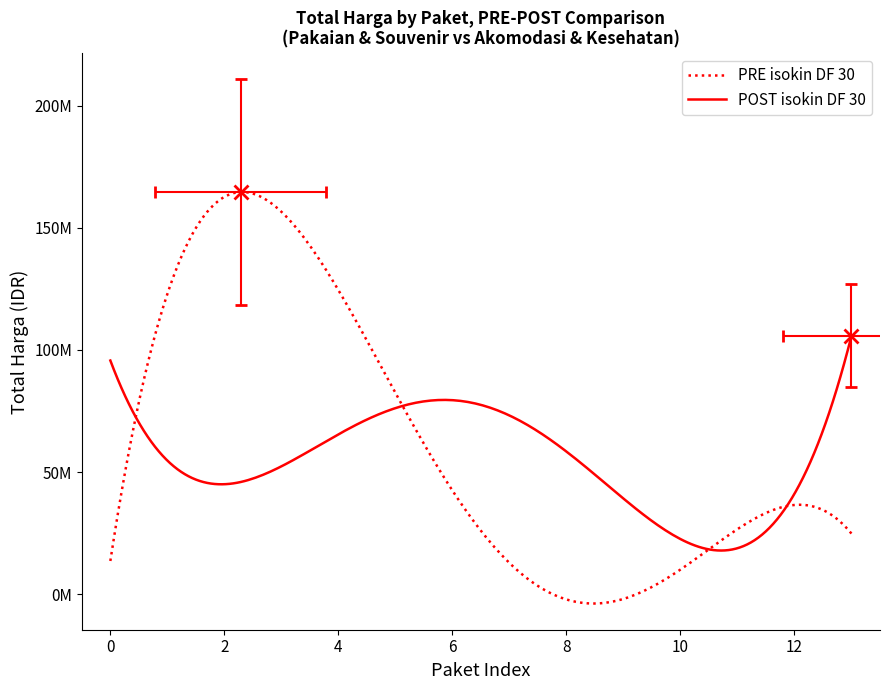

Which series ends up on top after the final intersection of POST isokin DF 30 and PRE isokin DF 30?

POST isokin DF 30